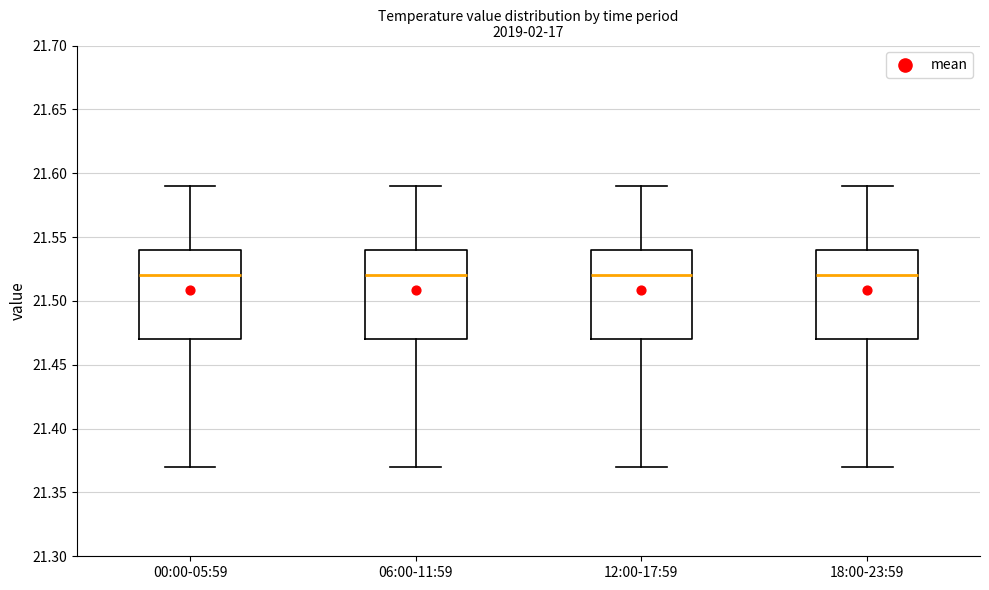

Reading left to right, read every box against the y-axis: the position of its median line, the range the box covers, and the ends of its whiskers. The values are not printed on the chart, so give them approximately, as read against the axis.

00:00-05:59: median 21.52, box 21.47 to 21.54, whiskers 21.37 to 21.59
06:00-11:59: median 21.52, box 21.47 to 21.54, whiskers 21.37 to 21.59
12:00-17:59: median 21.52, box 21.47 to 21.54, whiskers 21.37 to 21.59
18:00-23:59: median 21.52, box 21.47 to 21.54, whiskers 21.37 to 21.59